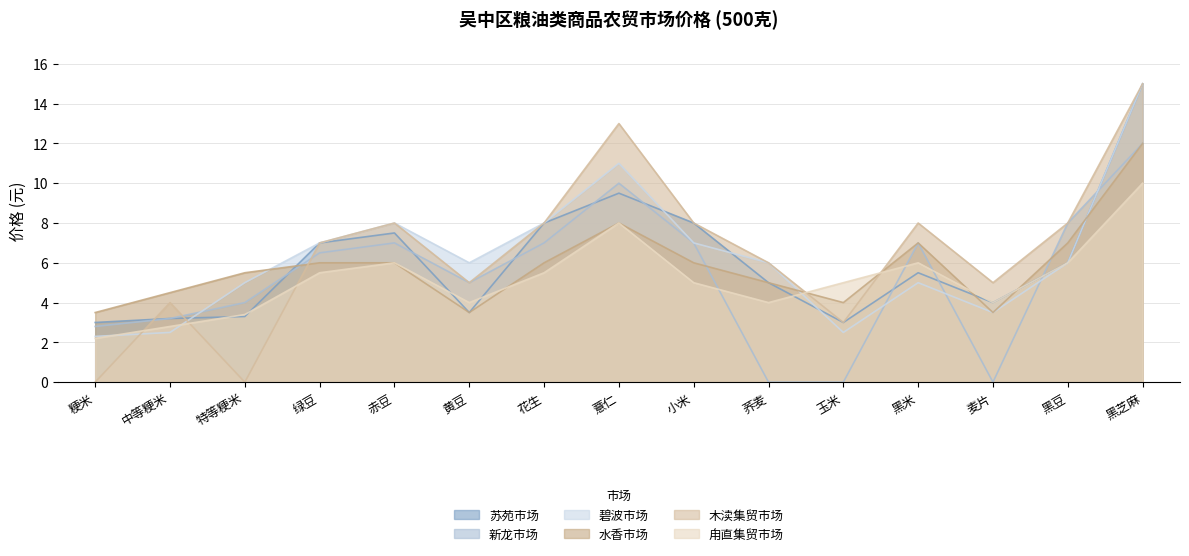

How many lines are shown in the chart?

6